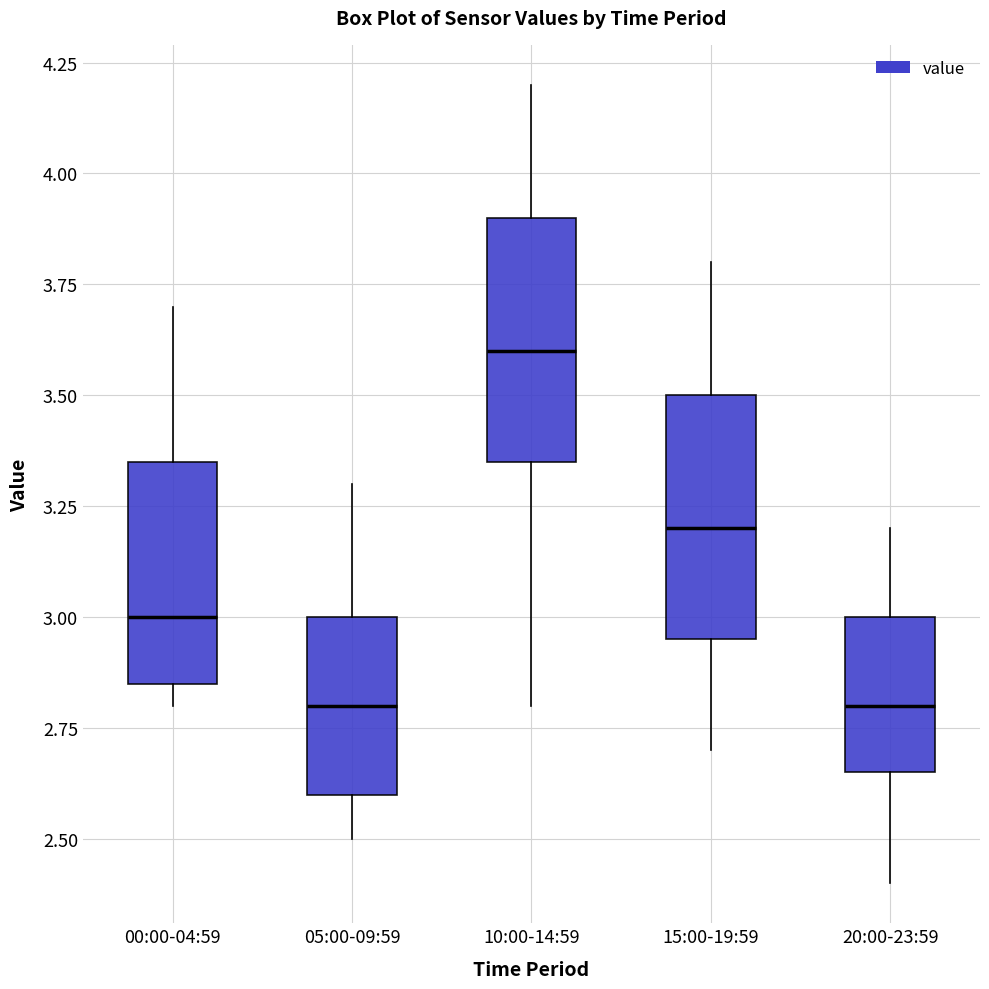

Reading left to right, read every box against the y-axis: the position of its median line, the range the box covers, and the ends of its whiskers. The values are not printed on the chart, so give them approximately, as read against the axis.

00:00-04:59: median 3.00, box 2.85 to 3.35, whiskers 2.80 to 3.70
05:00-09:59: median 2.80, box 2.60 to 3.00, whiskers 2.50 to 3.30
10:00-14:59: median 3.60, box 3.35 to 3.90, whiskers 2.80 to 4.20
15:00-19:59: median 3.20, box 2.95 to 3.50, whiskers 2.70 to 3.80
20:00-23:59: median 2.80, box 2.65 to 3.00, whiskers 2.40 to 3.20